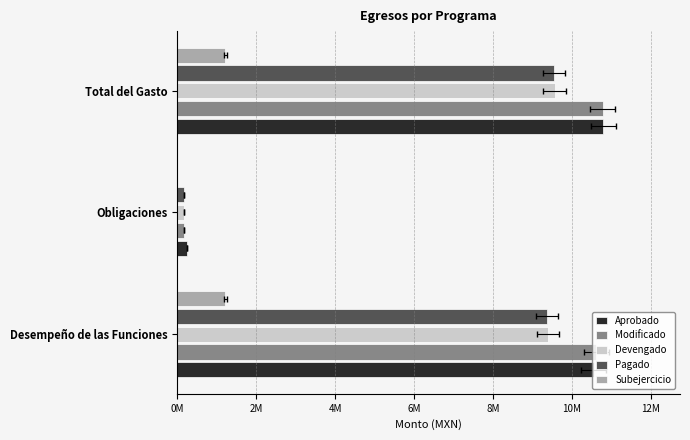

What is the average value of the Pagado series?

6.4